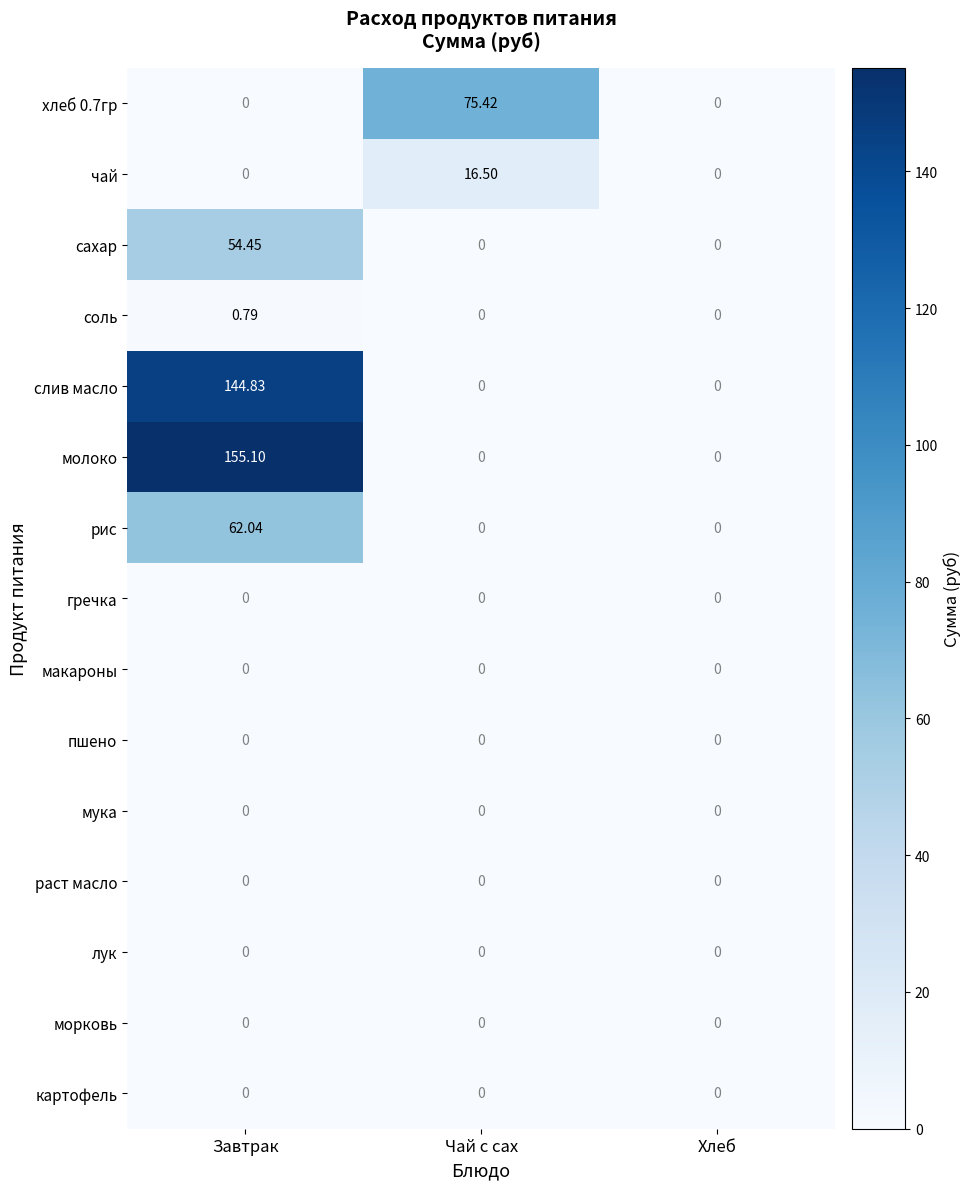

Which series has the largest total across all categories?

молоко